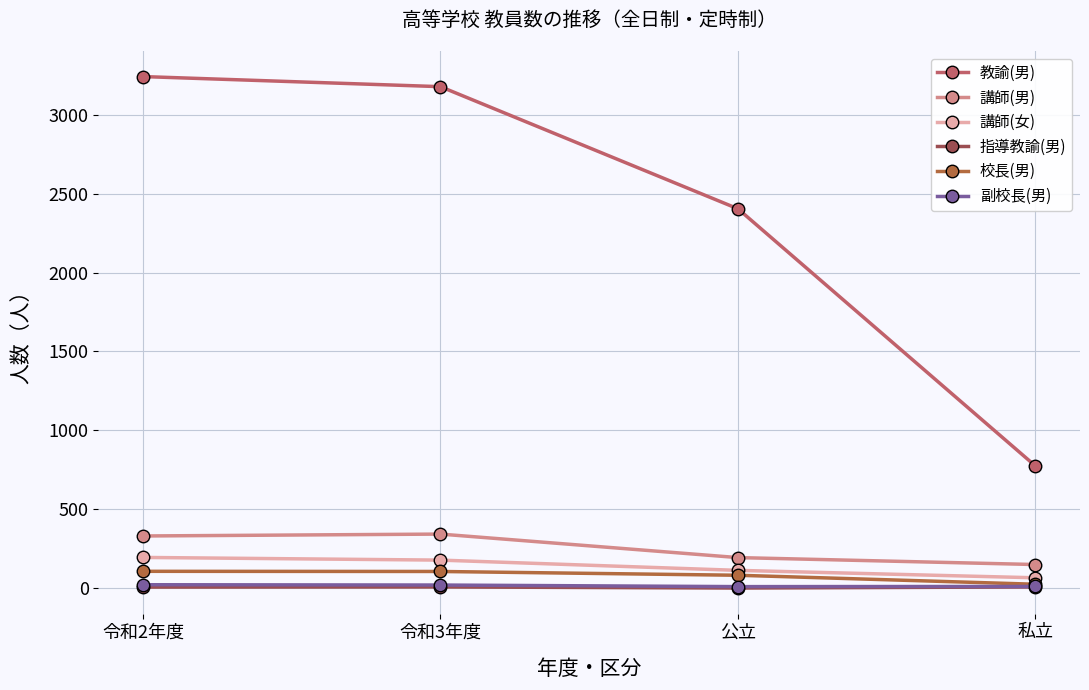

What is the minimum value for 講師(男)?

149